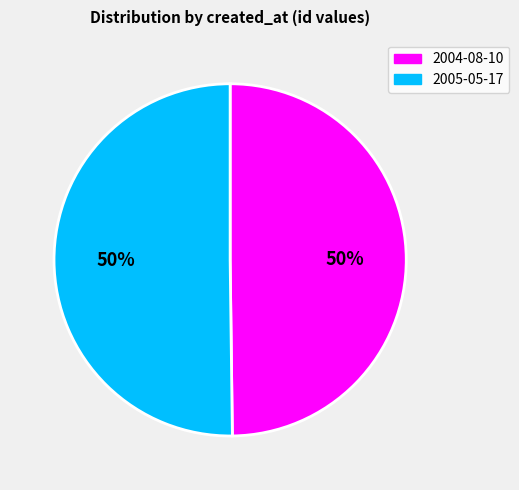

Is the sum of 2005-05-17 and 2004-08-10 greater than half?

Yes